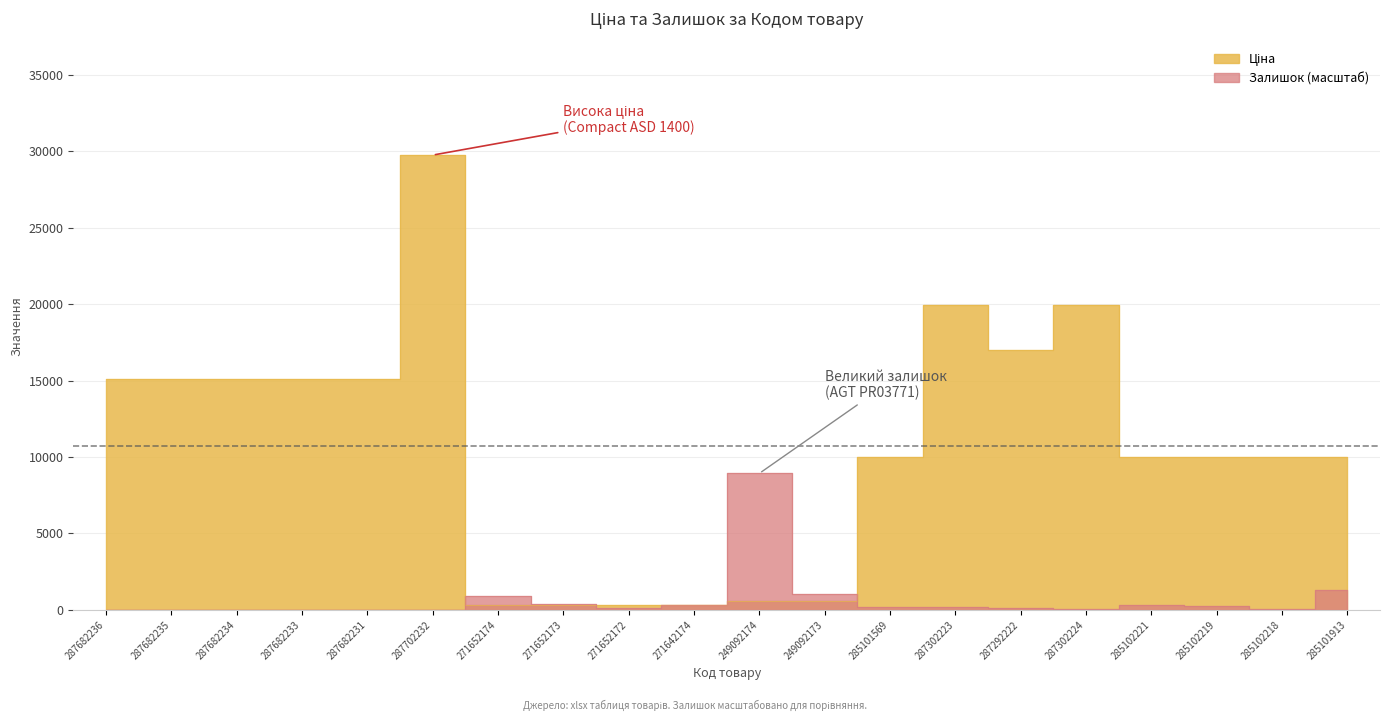

How many positive values does the Залишок series have?

14